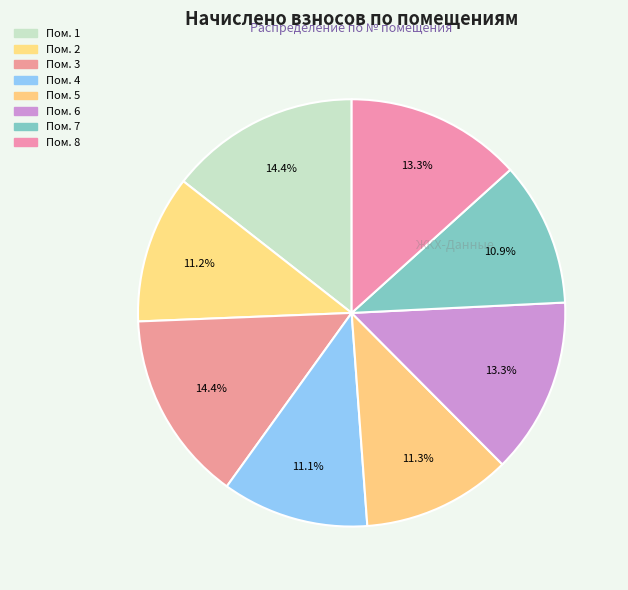

Does any single category account for the majority?

No